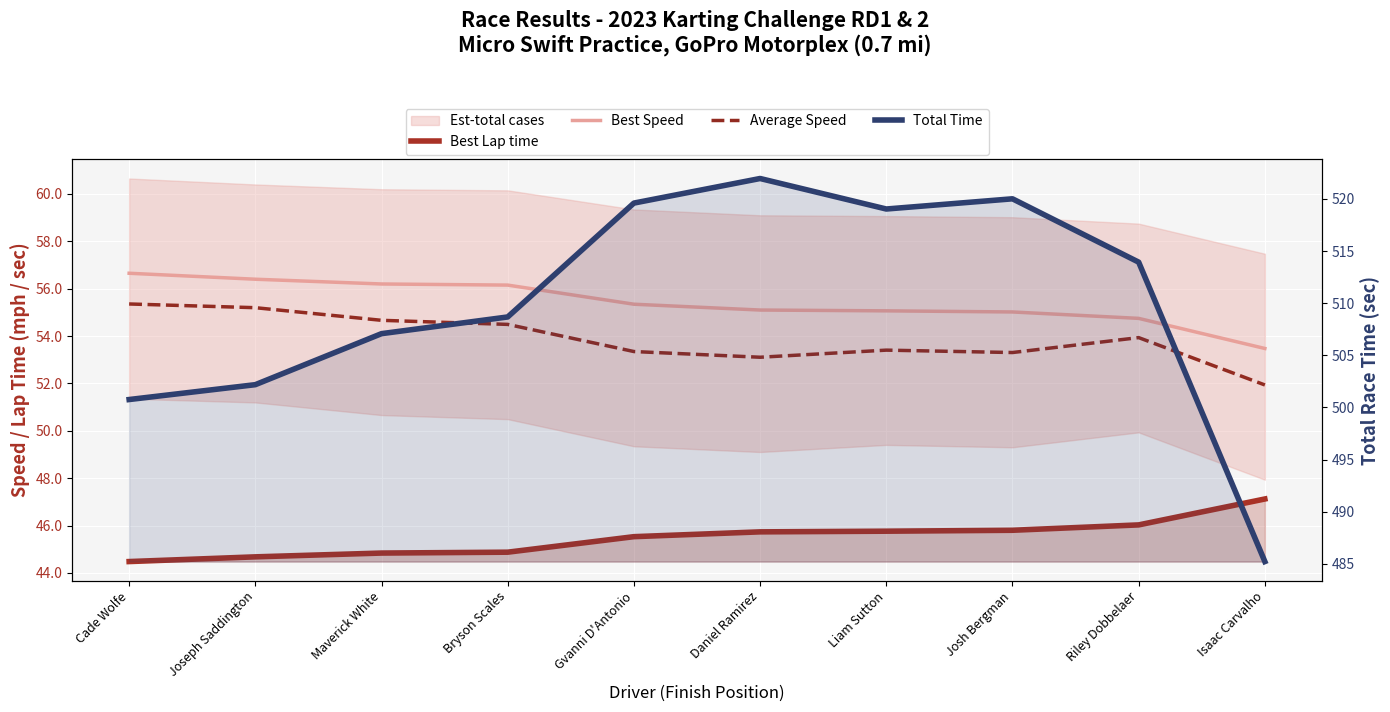

The value of Average Speed at Josh Bergman is 14.6. True or false?

False